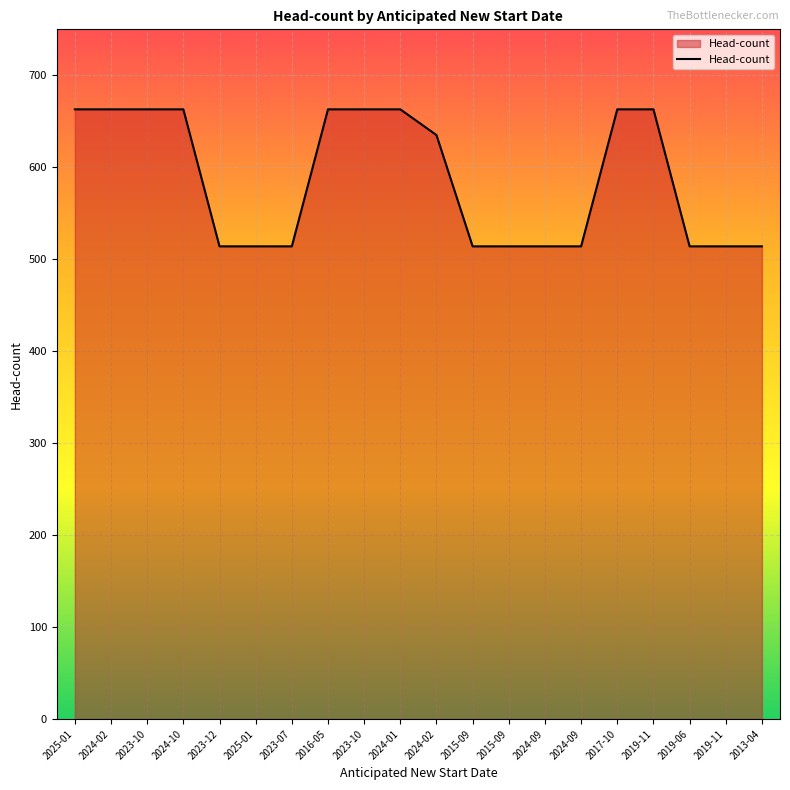

How many lines are shown in the chart?

1